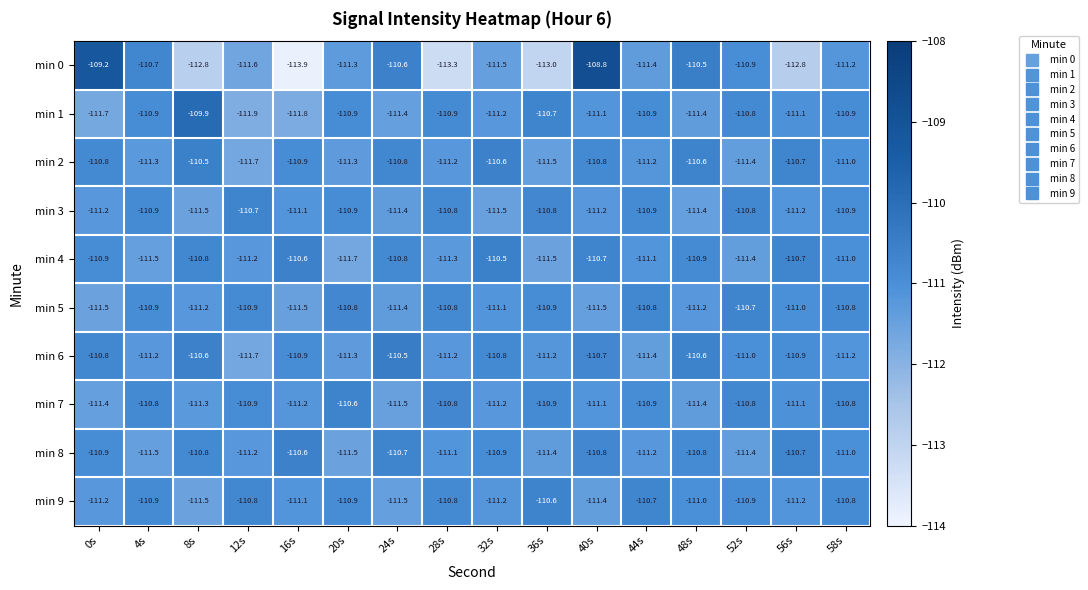

What is the average value of the min 0 series?

-111.5